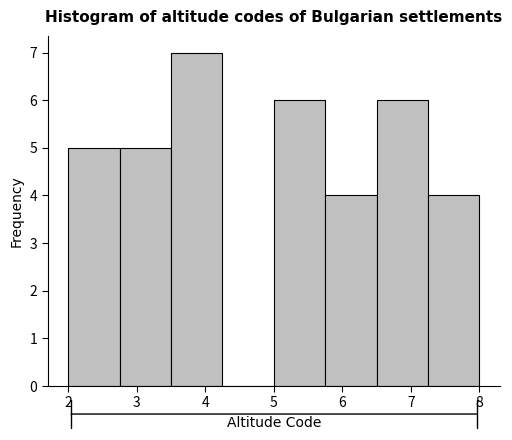

Reading left to right, list every bar in this chart as the range it spans on the x-axis followed by its height. Neither the bar edges nor the heights are printed on the chart, so give them approximately, as read against the axes.

2.00 to 2.75: 5
2.75 to 3.50: 5
3.50 to 4.25: 7
4.25 to 5.00: 0
5.00 to 5.75: 6
5.75 to 6.50: 4
6.50 to 7.25: 6
7.25 to 8.00: 4